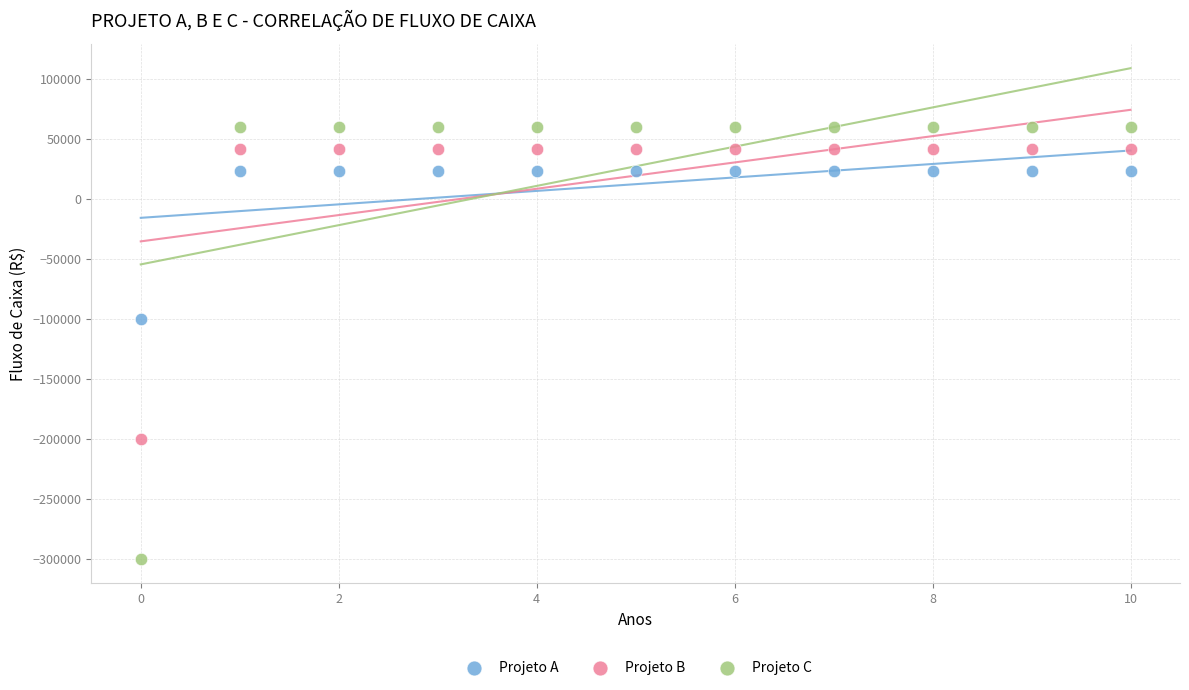

Across all data points, what is the range of Y values (max minus min)?

359850